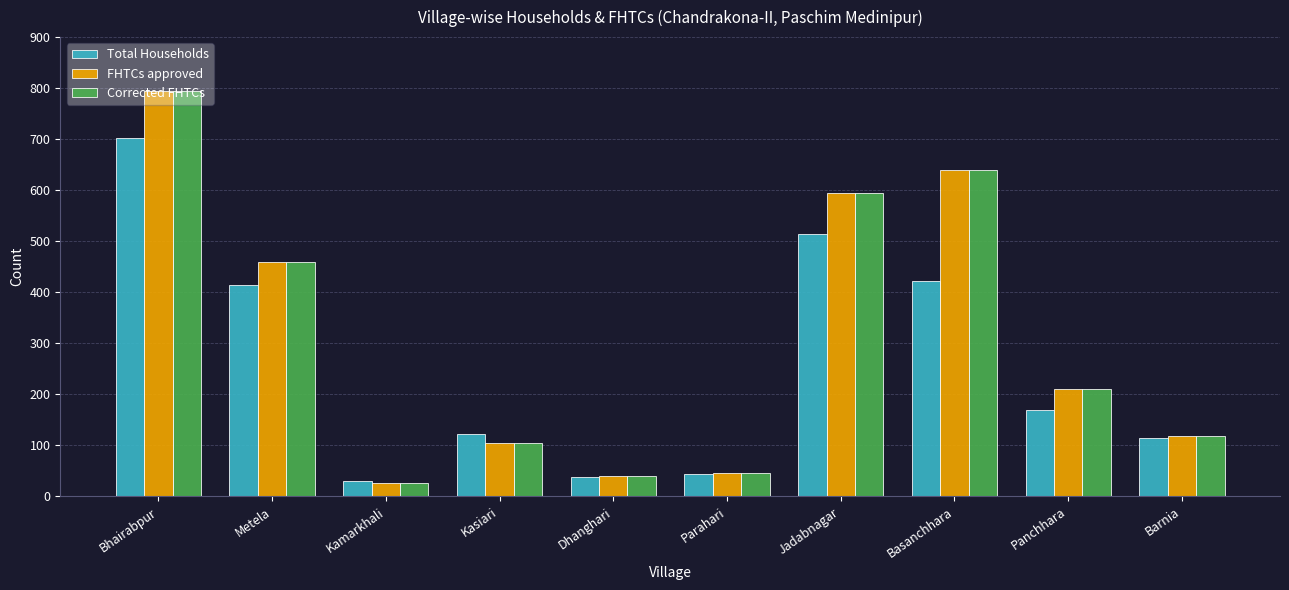

What is the lowest value of the FHTCs approved series?

26